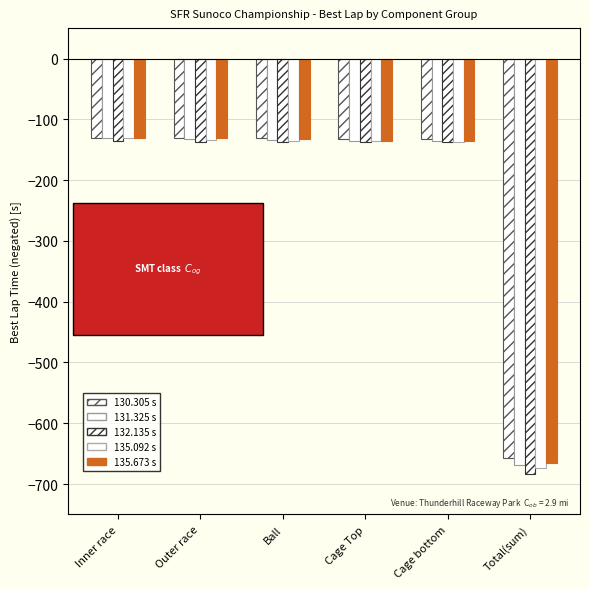

Where is 130.305 s nearest to the value -393?

Cage bottom